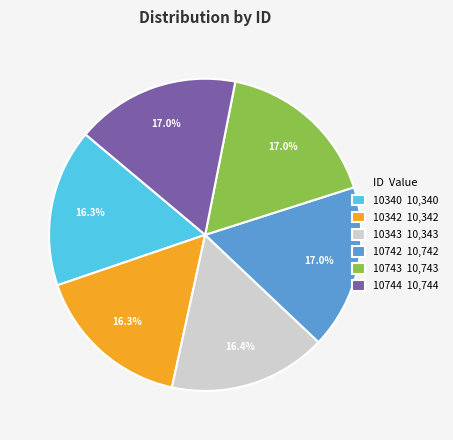

How many segments does this pie chart have?

6